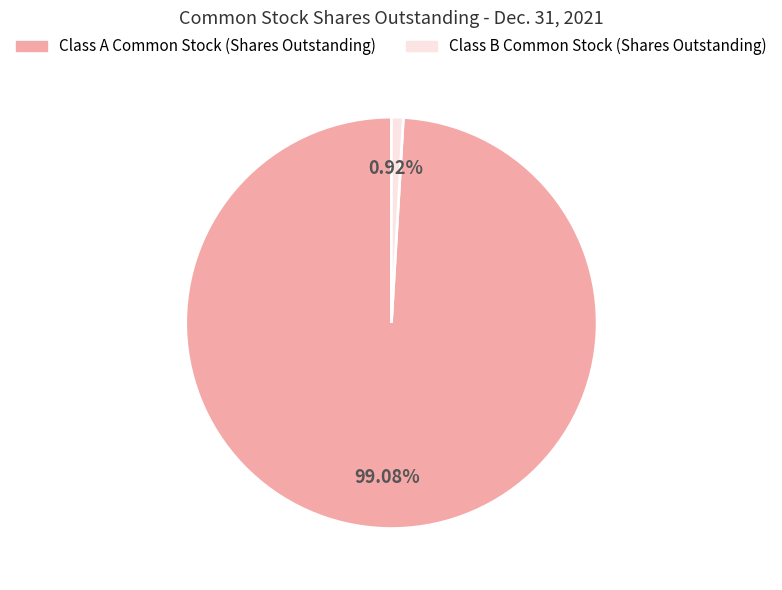

To the nearest percent, what is the difference between the Class B Common Stock (Shares Outstanding) and Class A Common Stock (Shares Outstanding) slice percentages?

98%